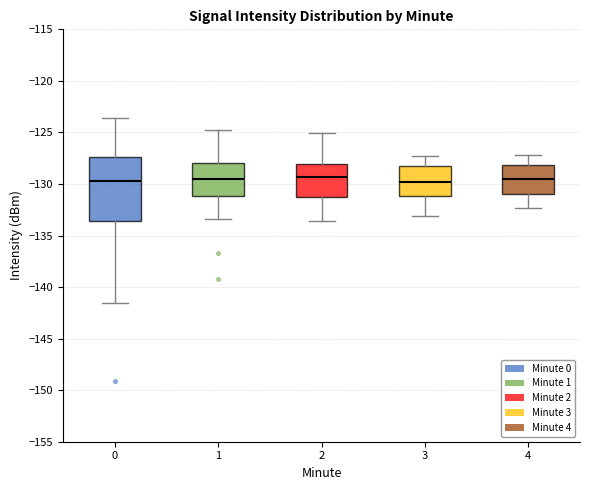

Reading left to right, read every box against the y-axis: the position of its median line, the range the box covers, and the ends of its whiskers. The values are not printed on the chart, so give them approximately, as read against the axis.

0: median -129.5, box -133.5 to -127.5, whiskers -141.5 to -123.5
1: median -129.5, box -131.0 to -128.0, whiskers -133.5 to -124.5
2: median -129.5, box -131.0 to -128.0, whiskers -133.5 to -125.0
3: median -130.0, box -131.0 to -128.0, whiskers -133.0 to -127.5
4: median -129.5, box -131.0 to -128.0, whiskers -132.5 to -127.0